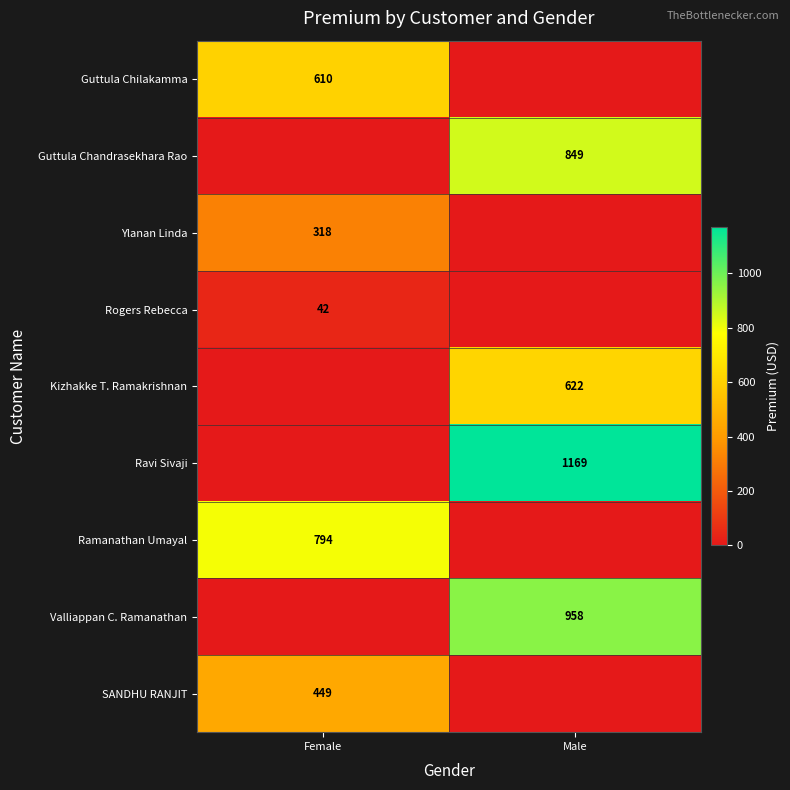

Is it true that SANDHU RANJIT equals 790 at Female?

False